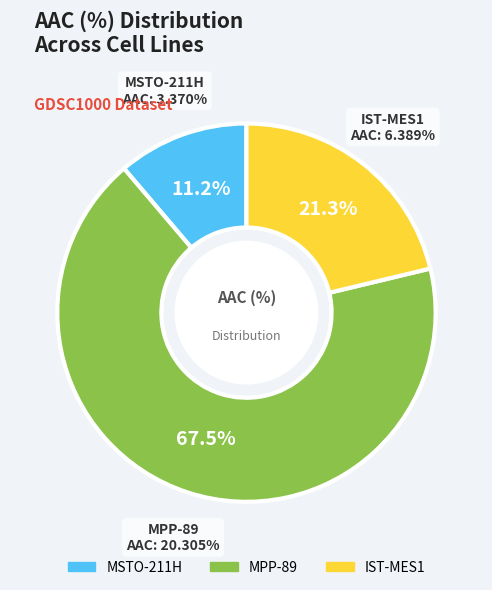

What is the change in value from MPP-89 to IST-MES1?

-13.9